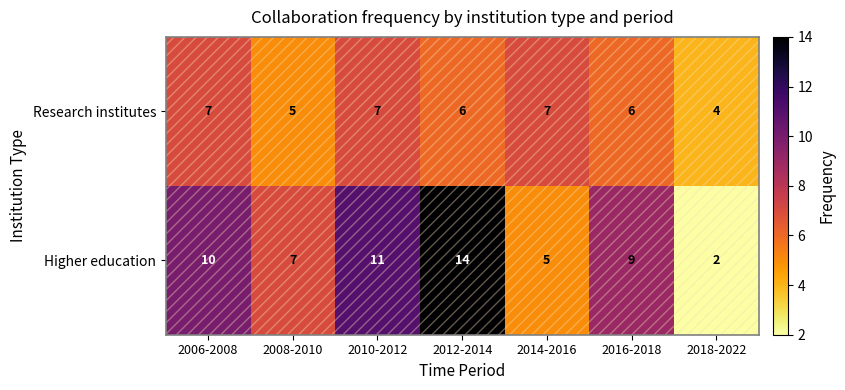

What is the difference between the maximum and minimum values in the Higher education series?

12